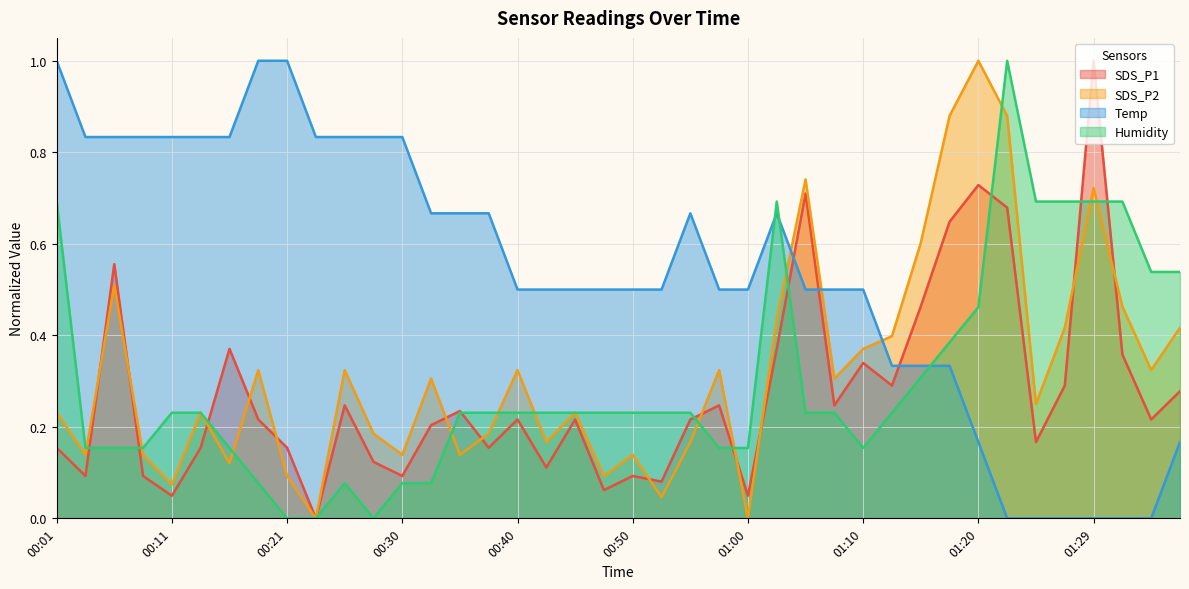

What is the sum of the Humidity values at 00:48 and 00:06?

0.4